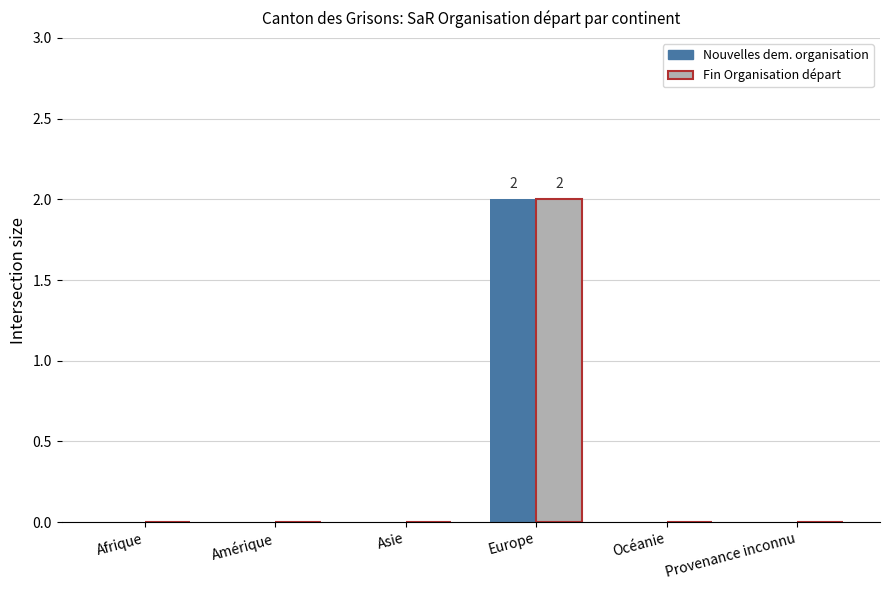

Is it true that Nouvelles dem. organisation equals 1 at Afrique?

False